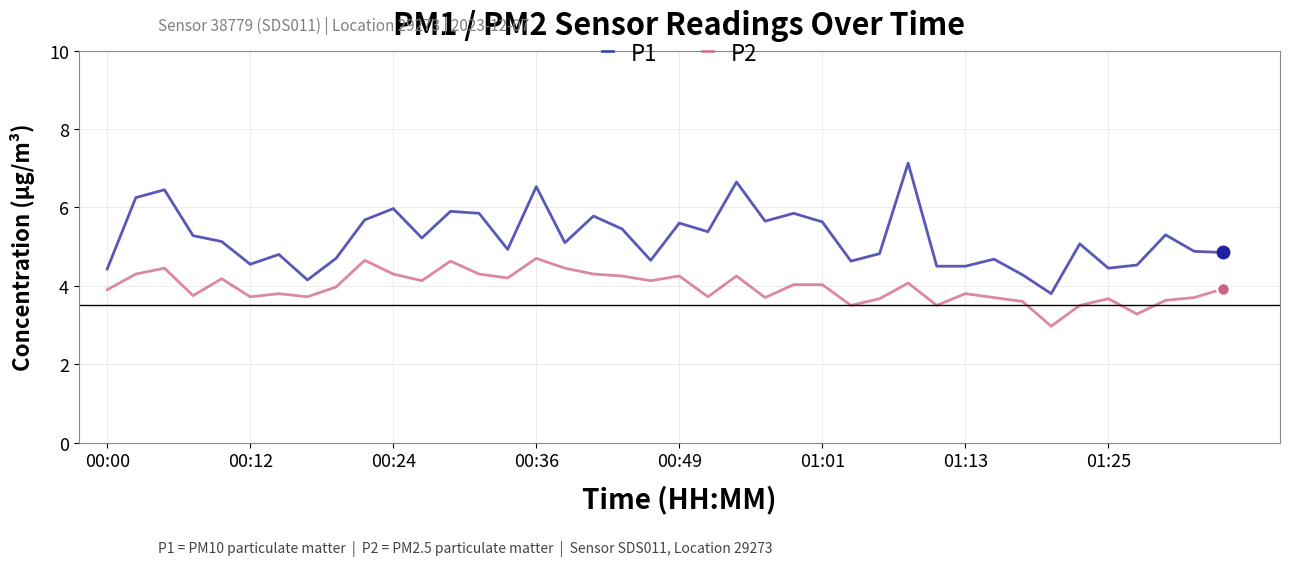

List the series in order of their overall mean, lowest first.

P2, P1